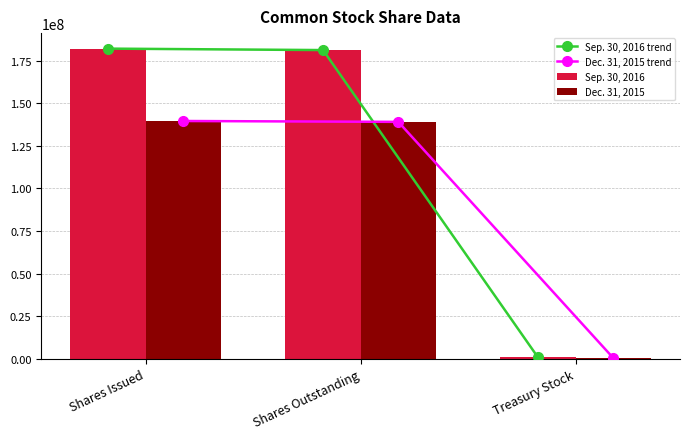

What is the total value across all series at Shares Outstanding?

640524268